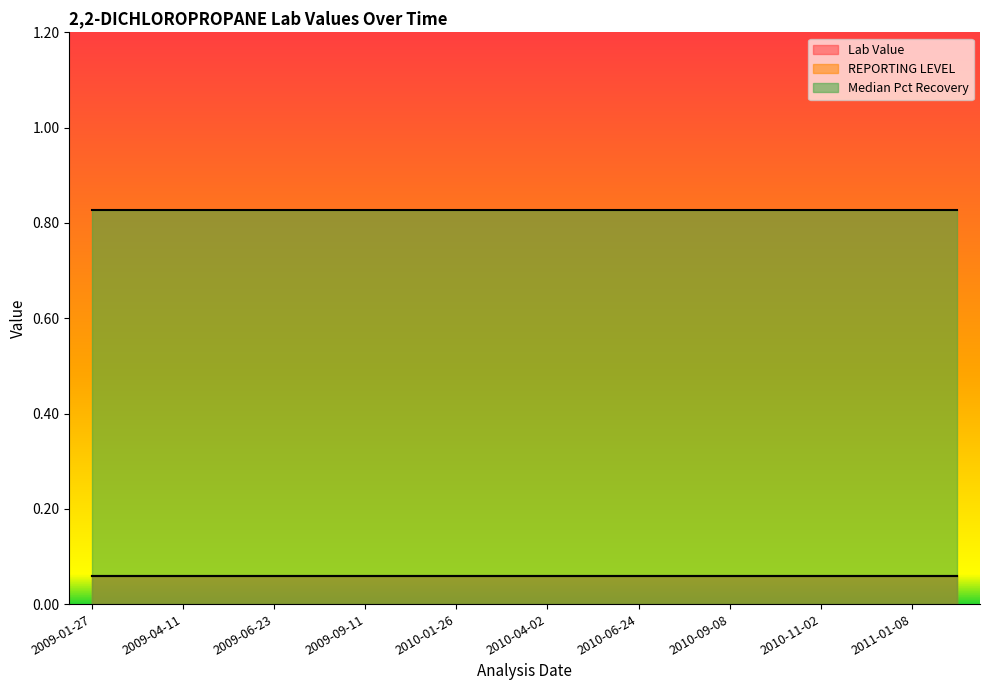

Which series has the widest spread of values?

Lab Value